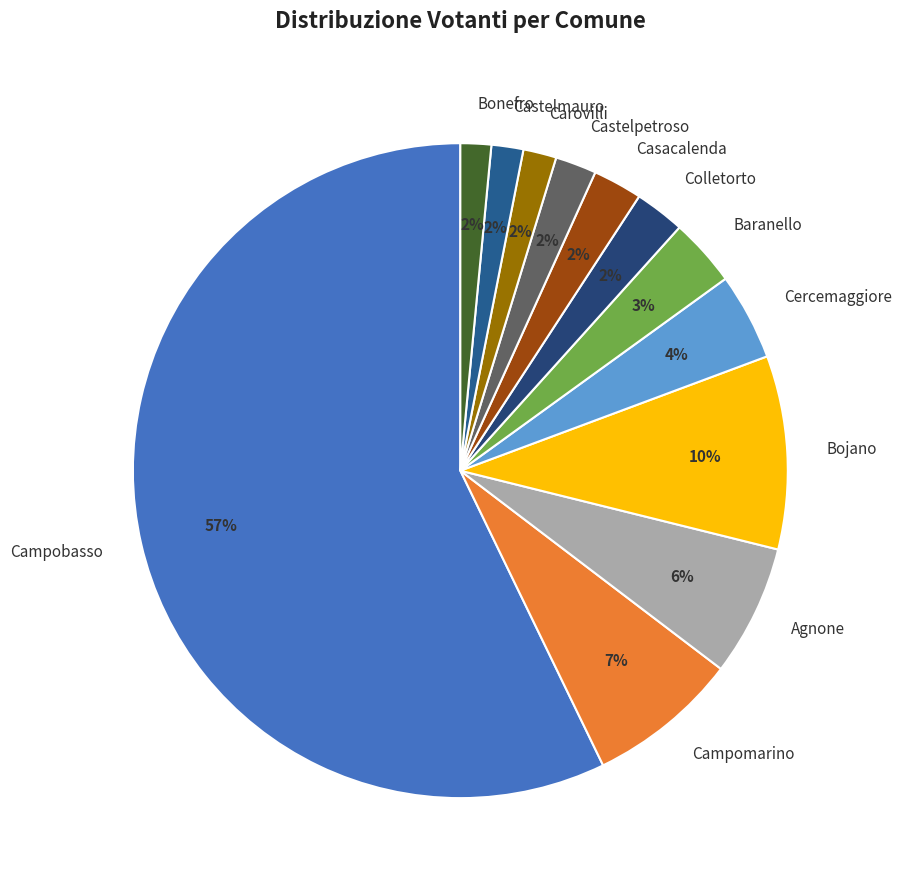

Which has a higher value, Agnone or Bojano?

Bojano